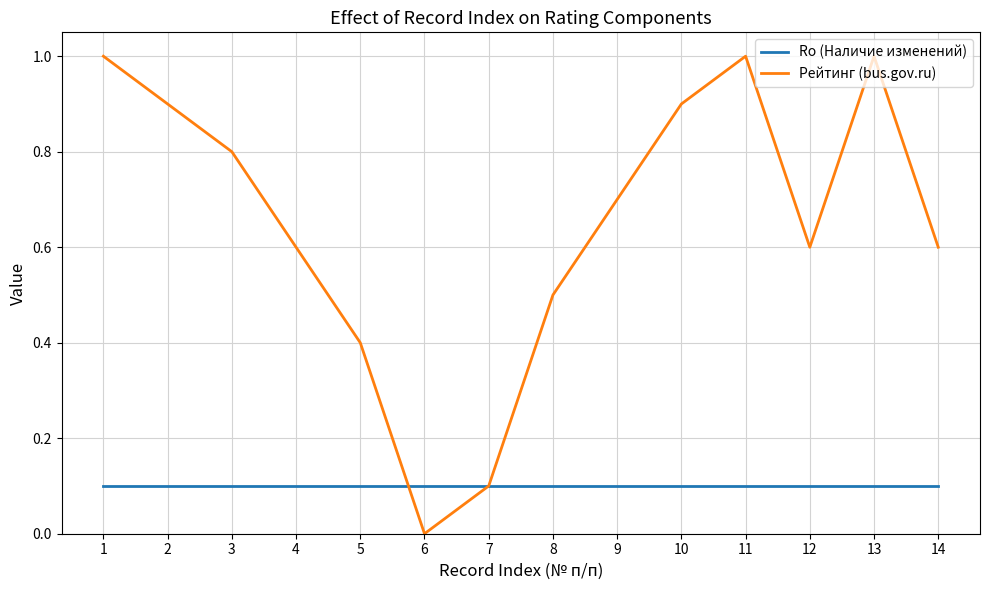

How many categories are shown in the chart?

14